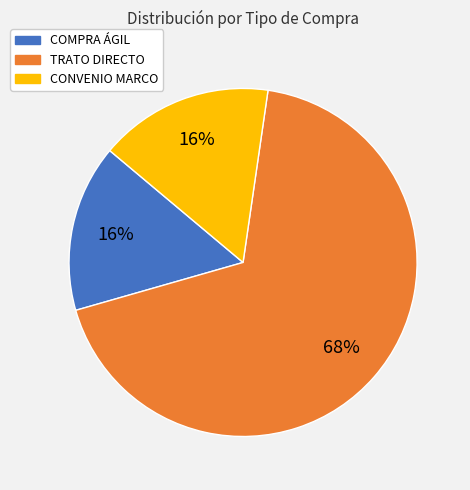

To the nearest percent, what is the average slice percentage?

33%